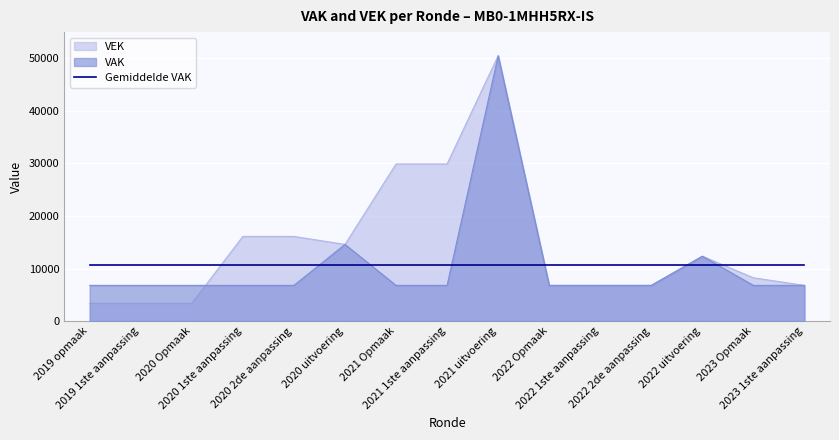

Which series has the largest total across all categories?

VEK